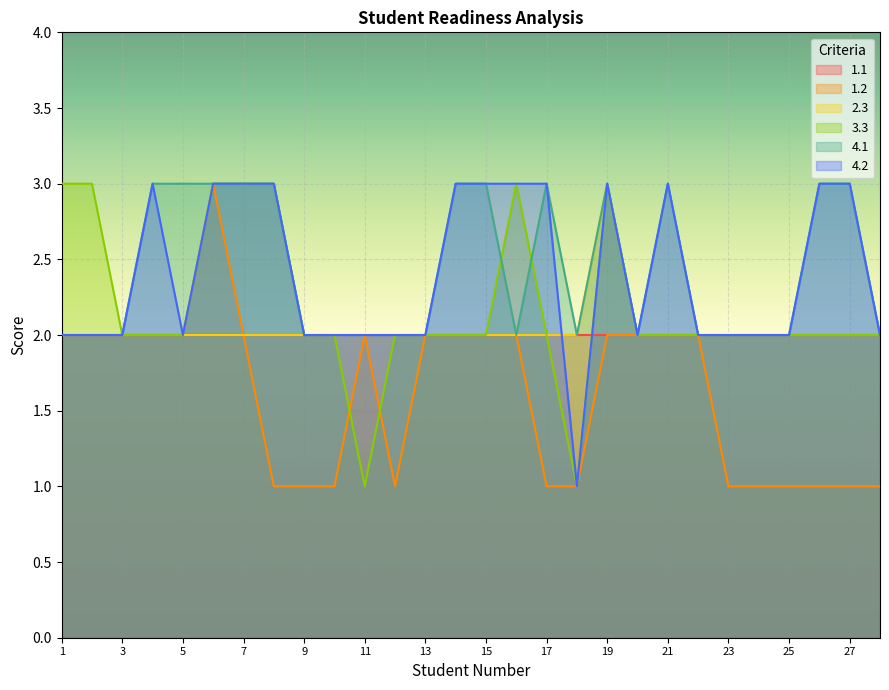

True or false: 1.2 and 4.2 cross at least once.

False